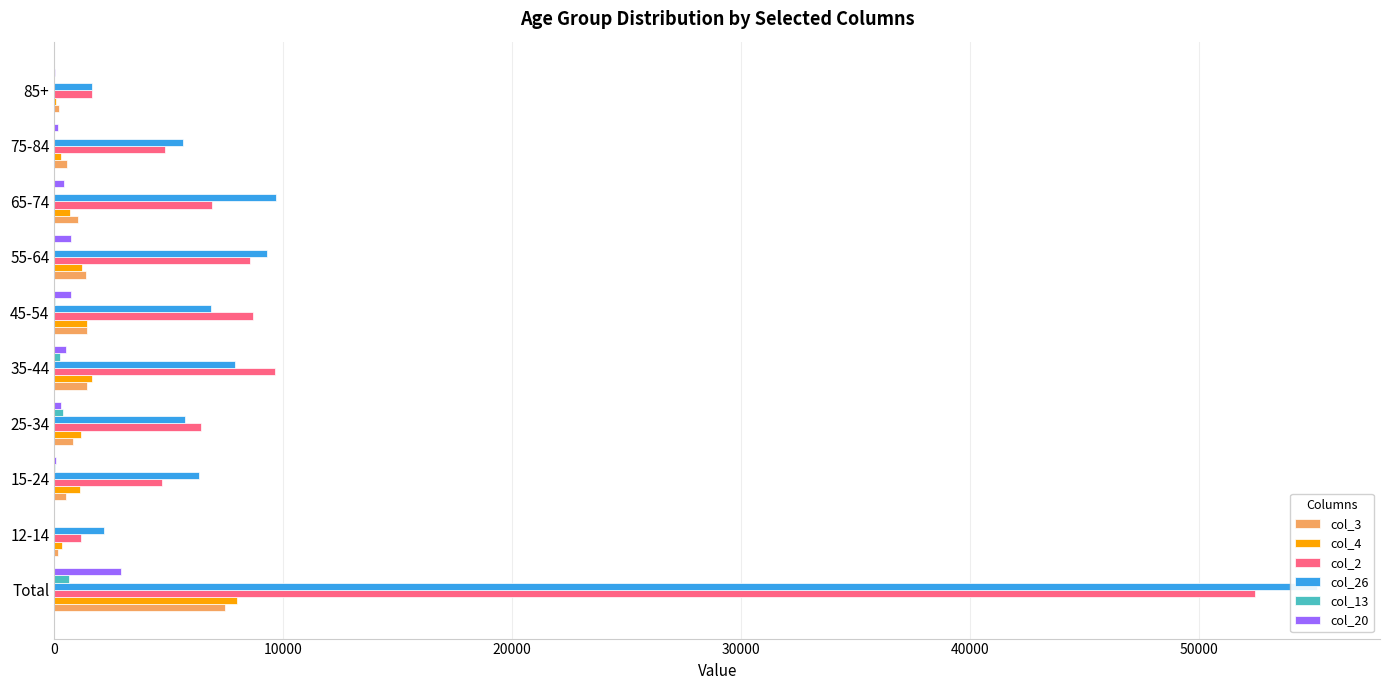

Between 85+ and 35-44, which is larger?

35-44